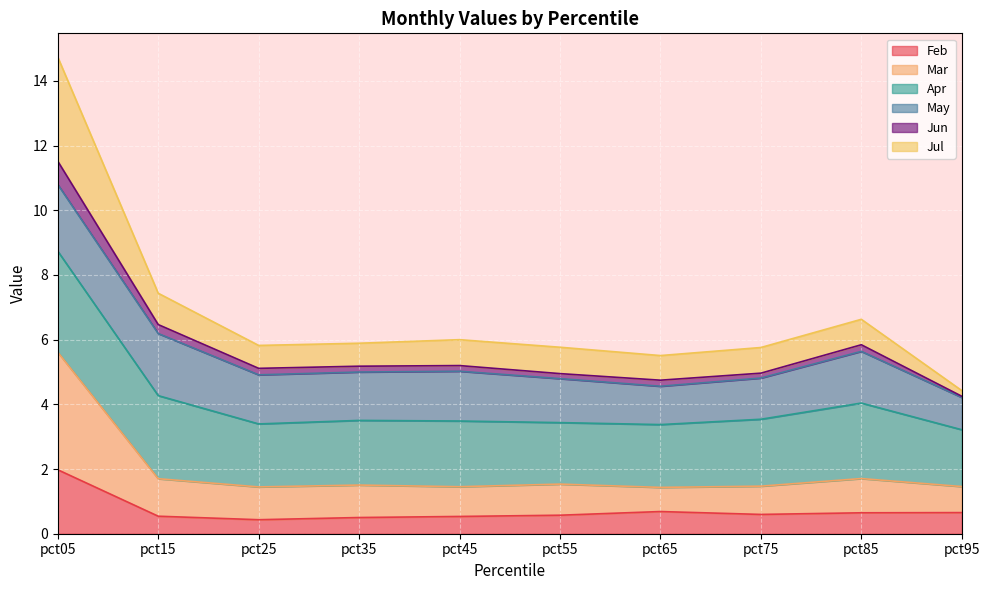

Which category has the lowest value in the Feb series?

pct25